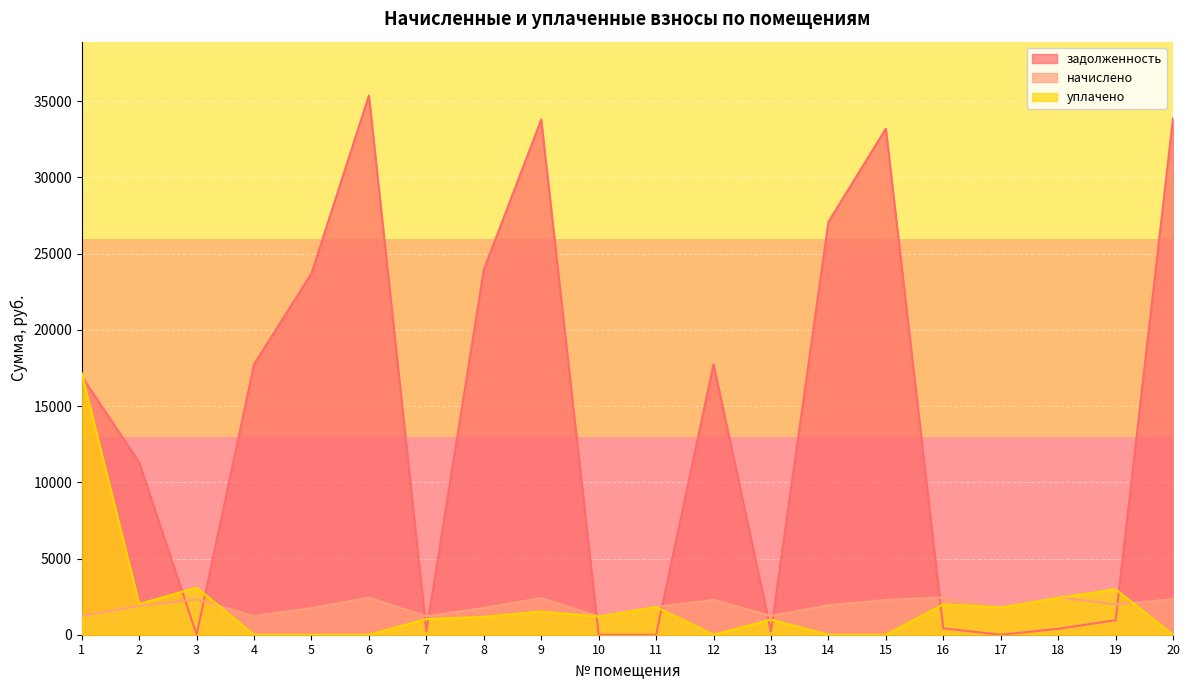

At which label does уплачено reach its peak?

1